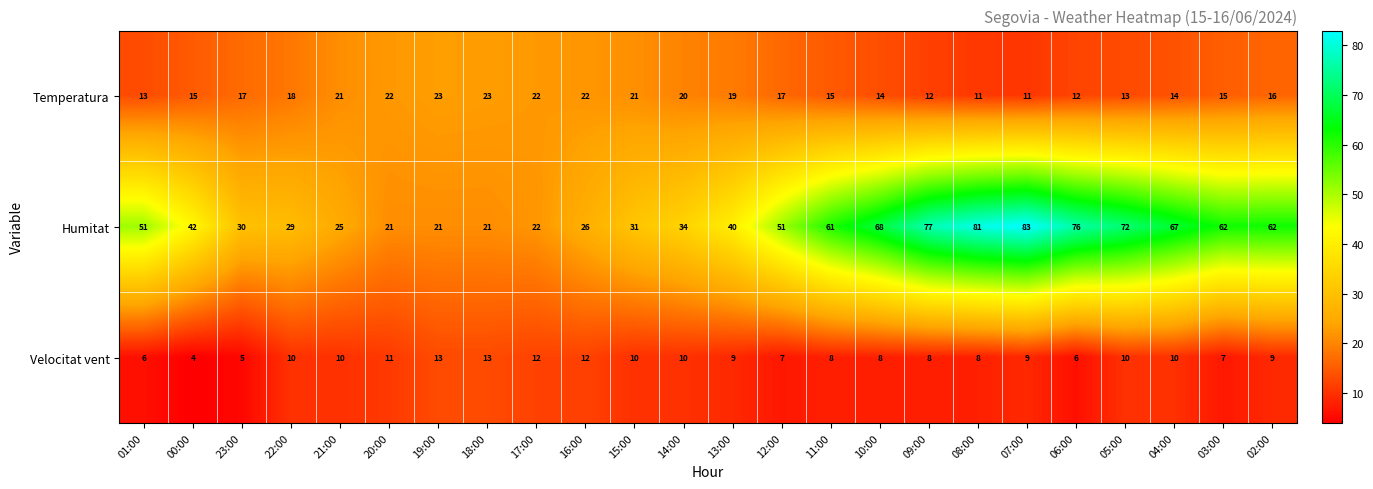

At which category does the chart reach its peak across all series?

07:00